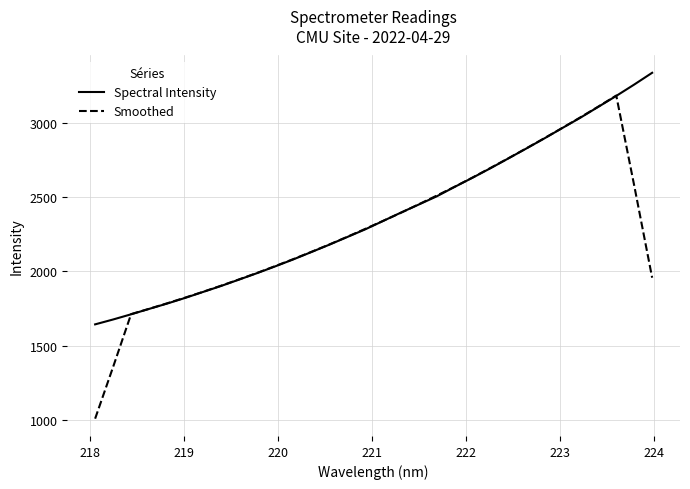

Which series has the widest spread of values?

Smoothed